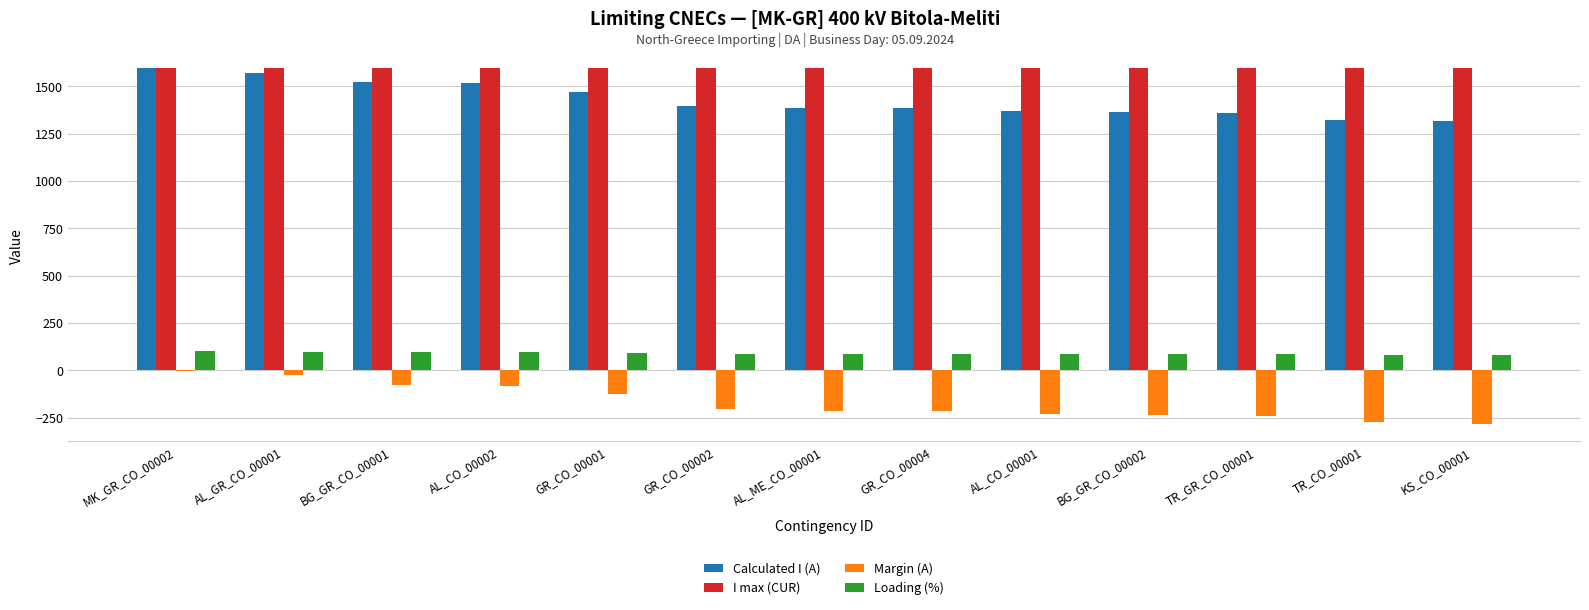

Which series has the largest total across all categories?

I max (CUR)